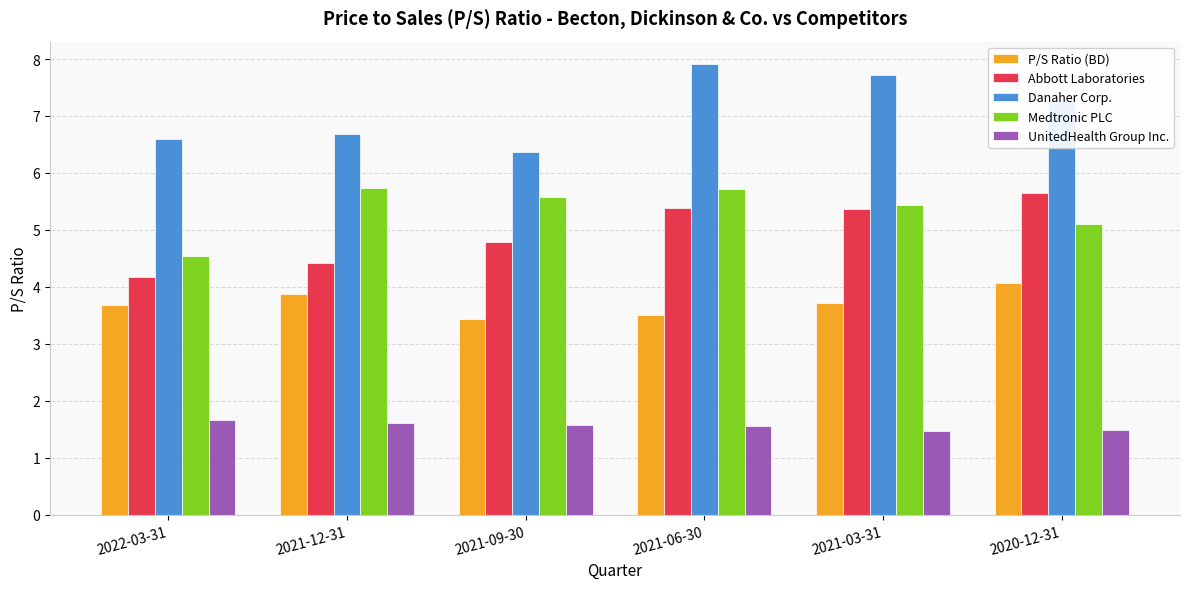

What is the label of the 6th bar from the left?

2020-12-31